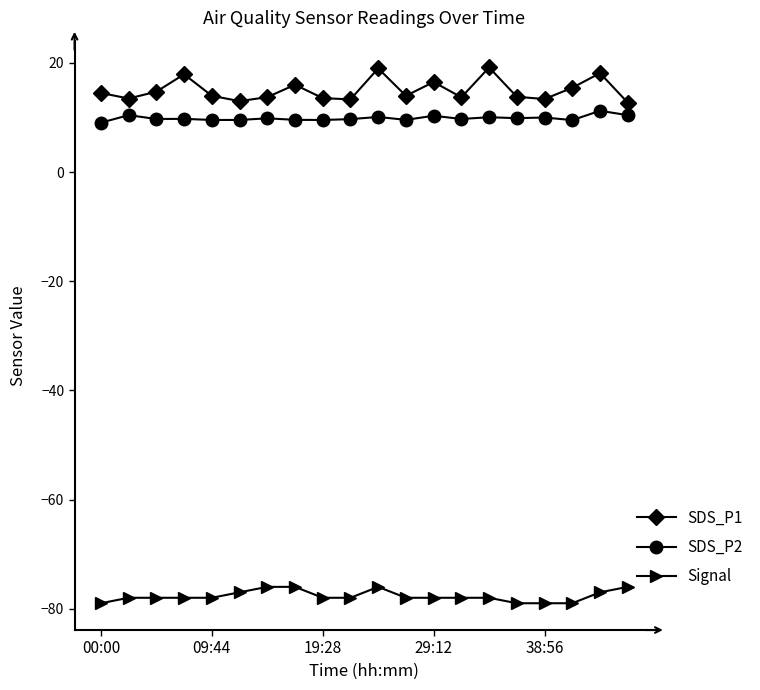

List the series in order of their peak value, highest first.

SDS_P1, SDS_P2, Signal